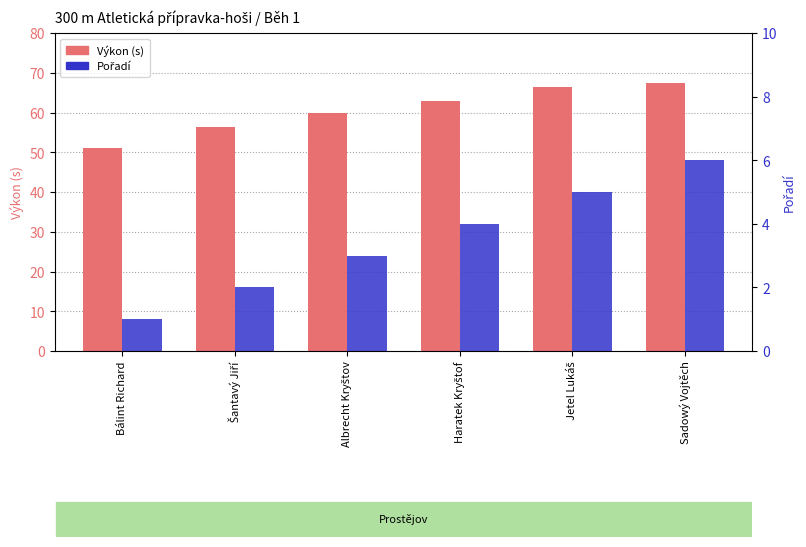

The Pořadí series shows 3.0 at Albrecht Kryštov. True or false?

True